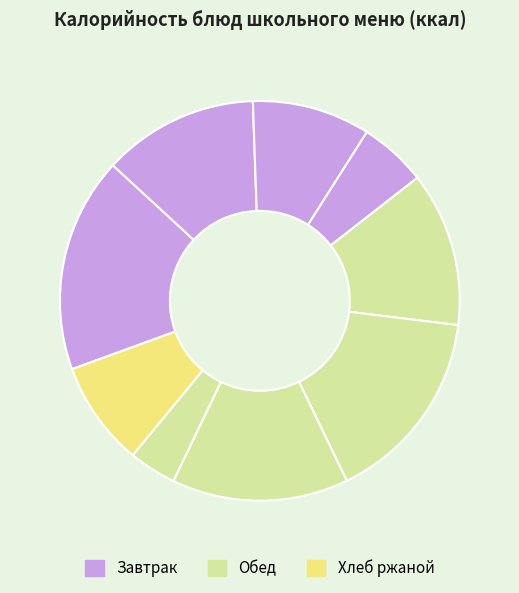

Count the number of slices in the pie.

9